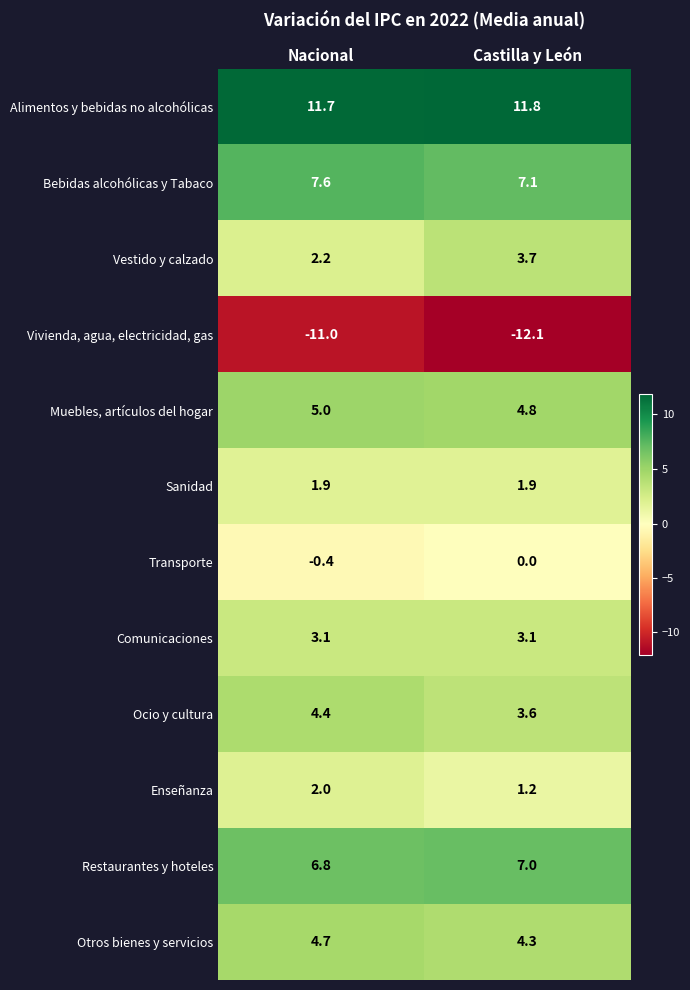

The value of Alimentos y bebidas no alcohólicas at Nacional is 11.7. True or false?

True